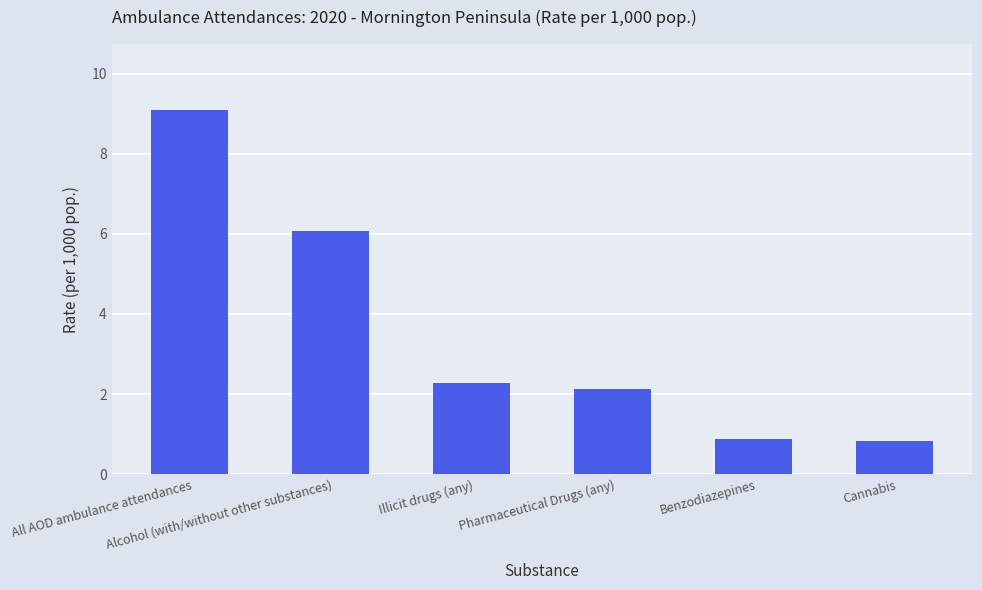

What is the difference between the maximum and minimum values?

8.3